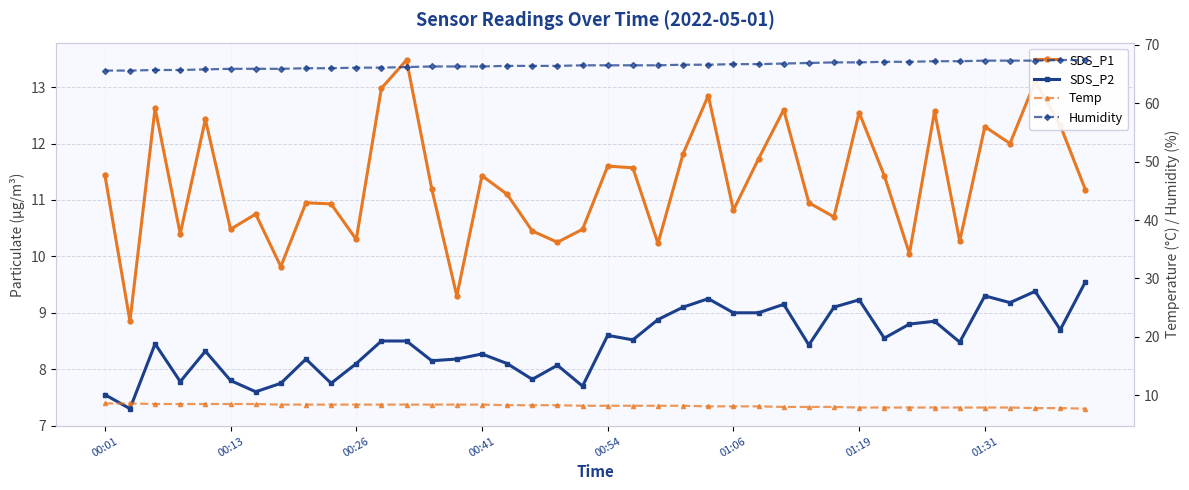

Is this an area chart (filled region under the line)?

No